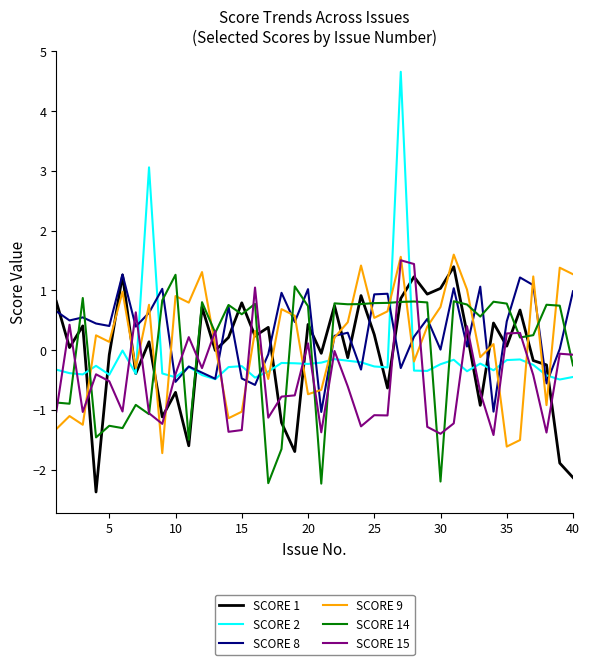

What is the minimum value for SCORE 15?

-1.4